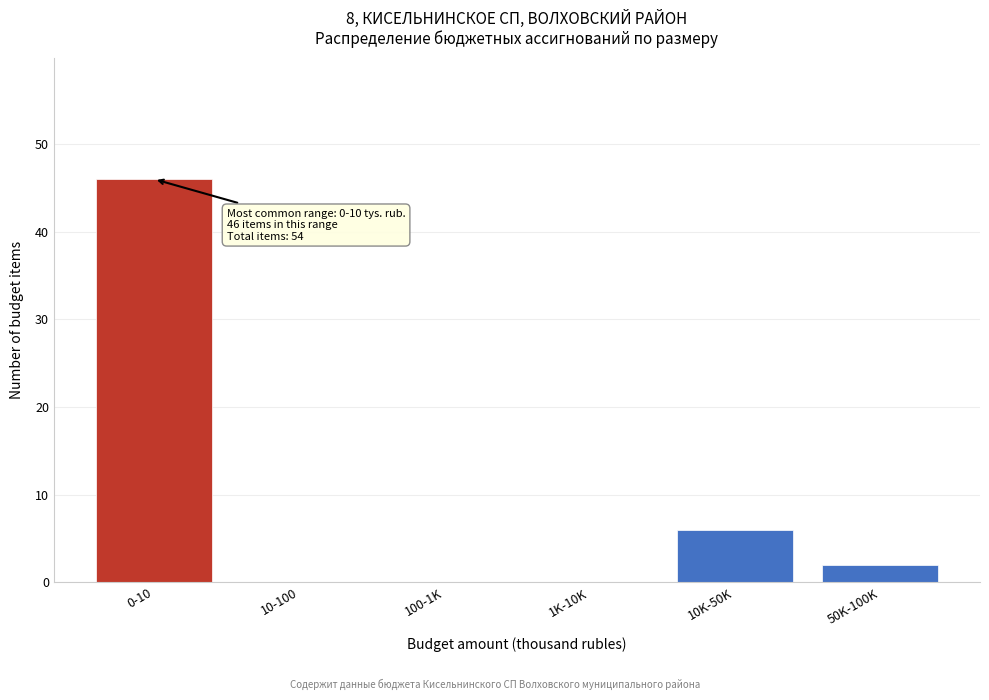

Reading right to left, transcribe all the data shown in this chart.

50K-100K=2	10K-50K=6	1K-10K=0	100-1K=0	10-100=0	0-10=46